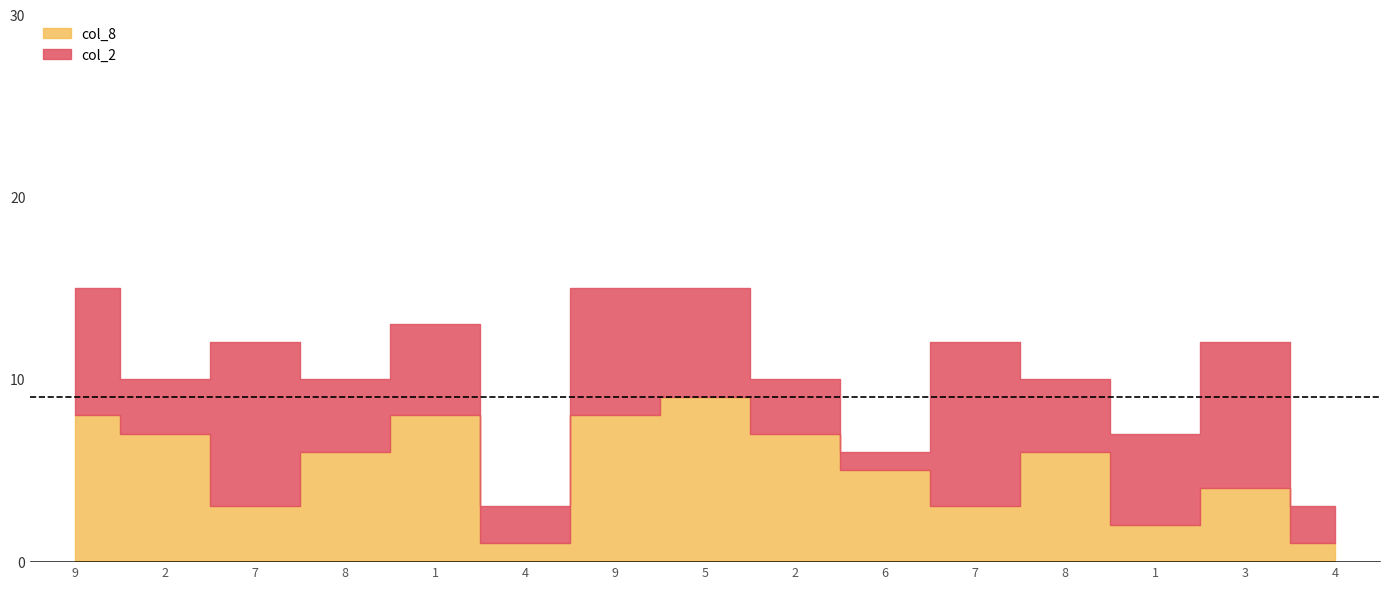

Between 2 and 6, which series saw the biggest shift?

col_2